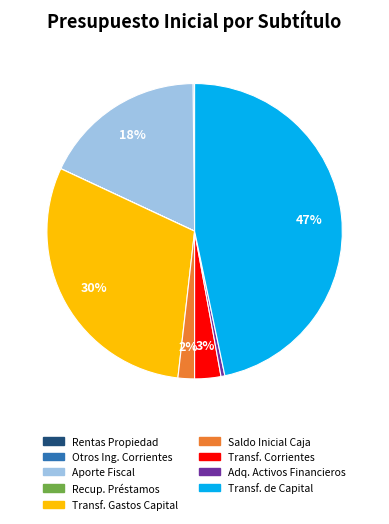

Is there any slice that represents more than half of the pie?

No